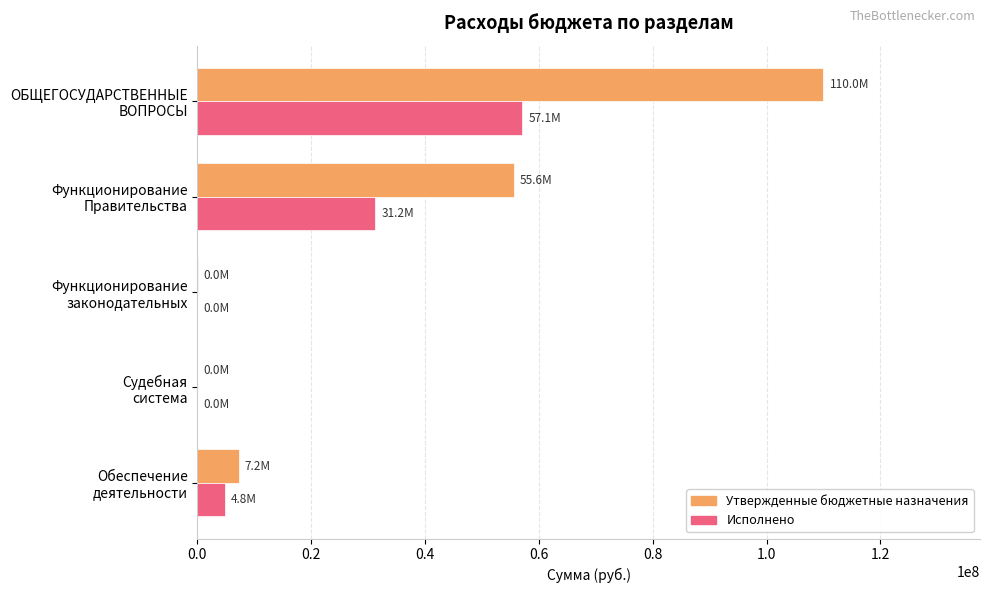

What is the greatest value displayed?

109988726.9